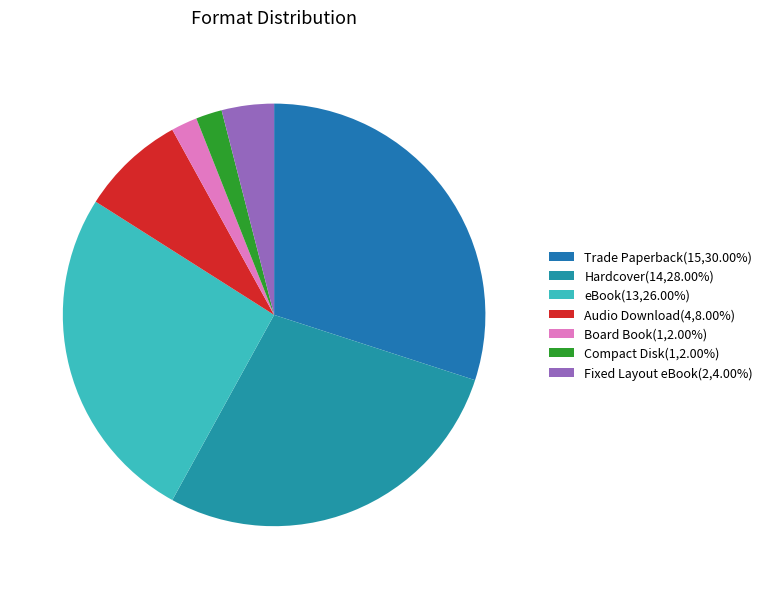

Is it true that Compact Disk is 2% of the pie?

True